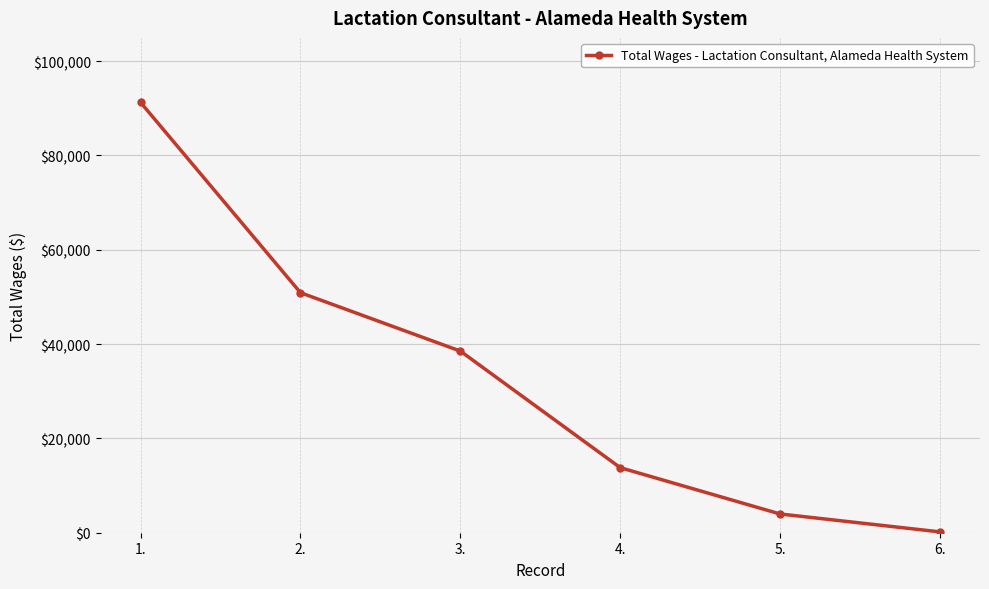

What is the difference between the maximum and minimum values?

91069